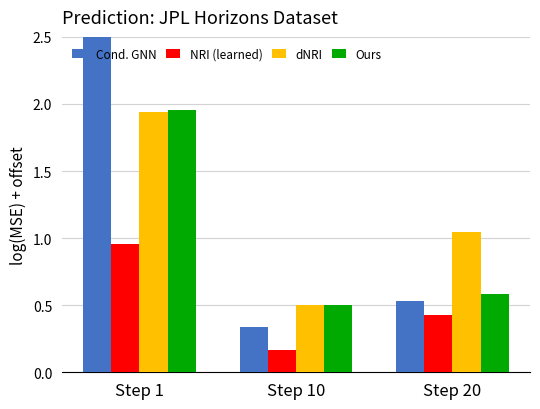

How many bars are there in total?

12